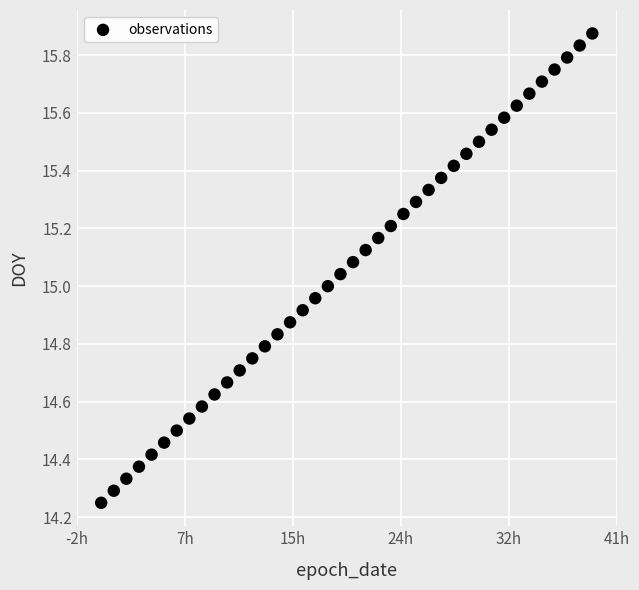

What is the range of Y values (max minus min)?

1.6